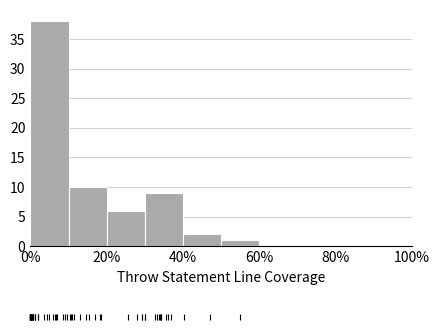

Which range on the x-axis has the tallest bar?

0 to 10